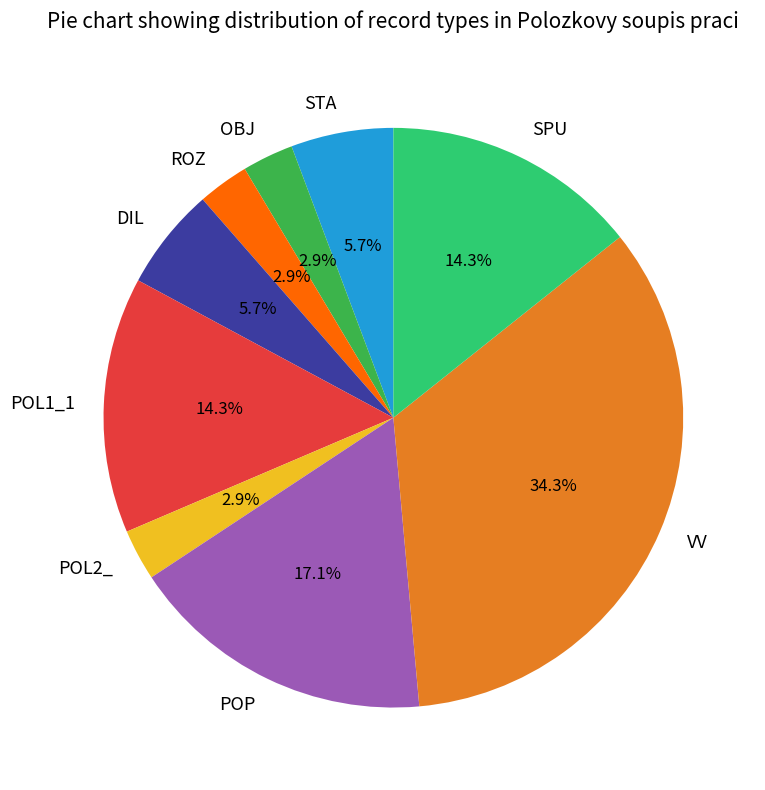

Does any single category account for the majority?

No